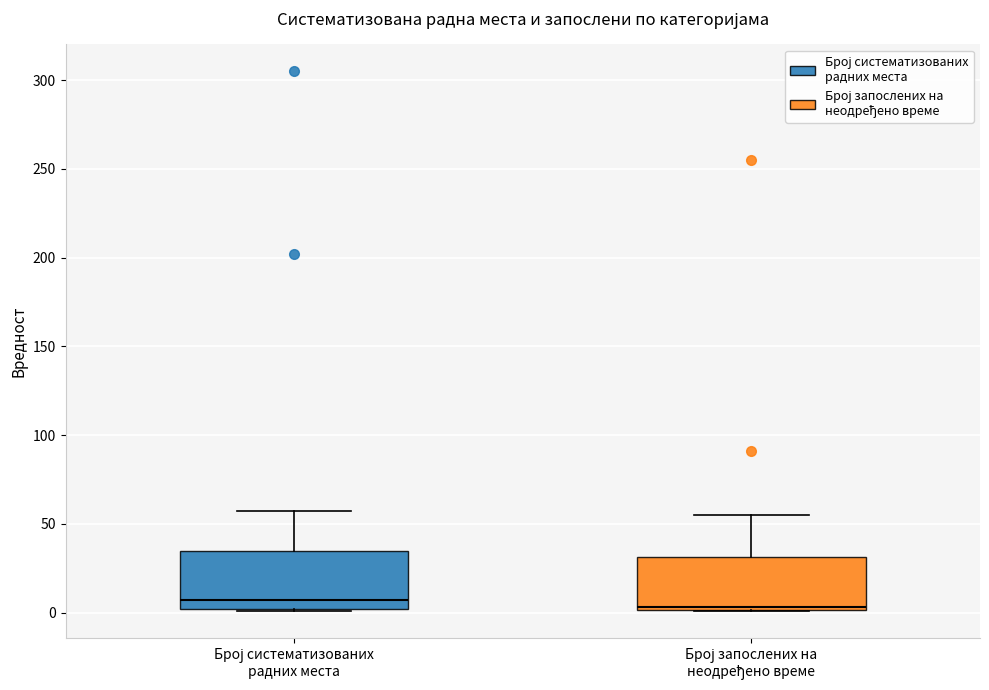

Where does the upper whisker of the box for Број систематизованих радних места end on the y-axis? The values are not printed on the chart, so give them approximately, as read against the axis.

55